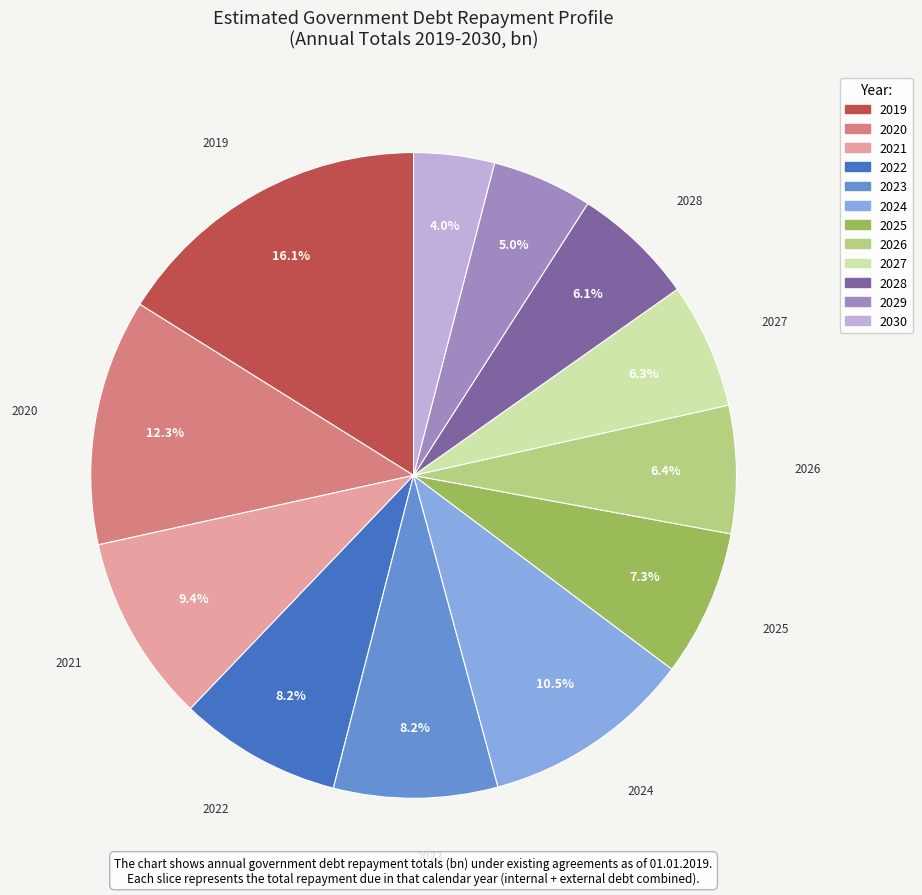

Is there a majority slice in this chart?

No